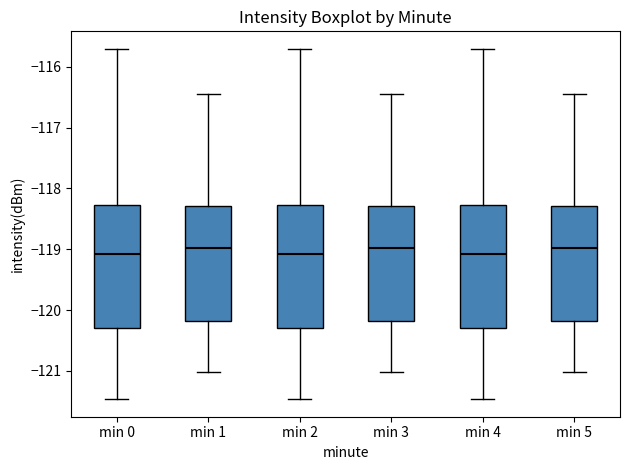

Reading left to right, transcribe this box plot: for each box, give where its median line is, the range the box spans, and where its two whiskers end, as read against the y-axis. The values are not printed on the chart, so give them approximately, as read against the axis.

min 0: median -119.1, box -120.3 to -118.3, whiskers -121.5 to -115.7
min 1: median -119.0, box -120.2 to -118.3, whiskers -121.0 to -116.5
min 2: median -119.1, box -120.3 to -118.3, whiskers -121.5 to -115.7
min 3: median -119.0, box -120.2 to -118.3, whiskers -121.0 to -116.5
min 4: median -119.1, box -120.3 to -118.3, whiskers -121.5 to -115.7
min 5: median -119.0, box -120.2 to -118.3, whiskers -121.0 to -116.5